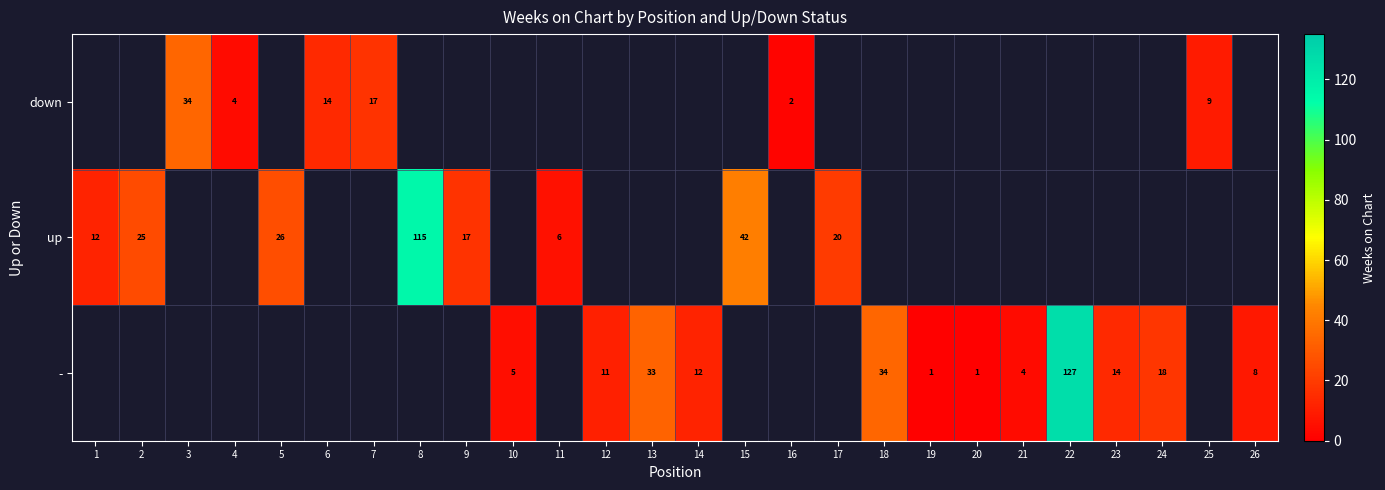

Is it true that - equals 5 at 10?

True